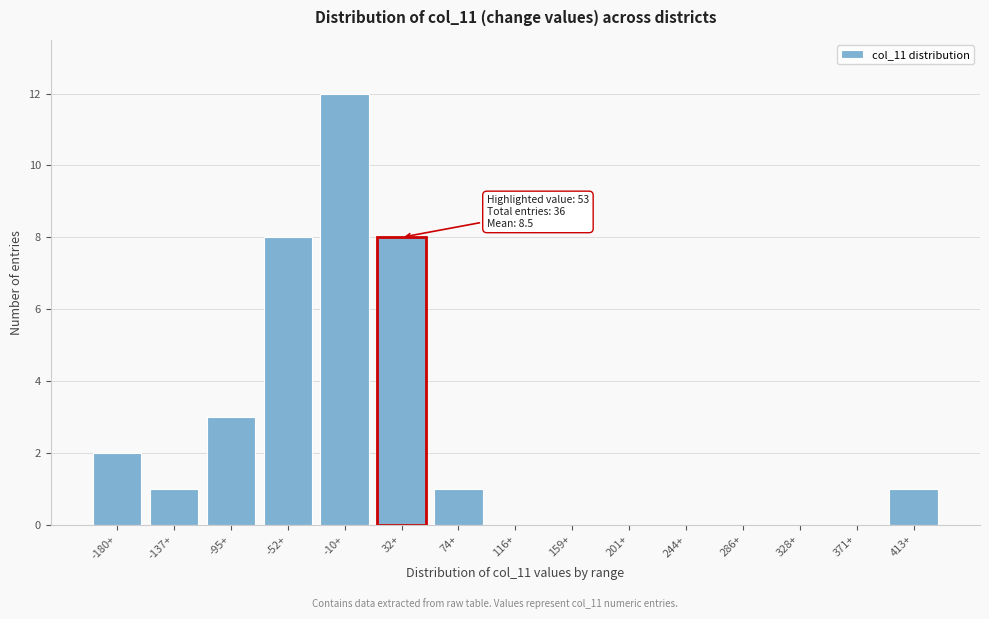

Reading left to right, what are all the values shown in this chart?

-180+=2	-137+=1	-95+=3	-52+=8	-10+=12	32+=8	74+=1	116+=0	159+=0	201+=0	244+=0	286+=0	328+=0	371+=0	413+=1